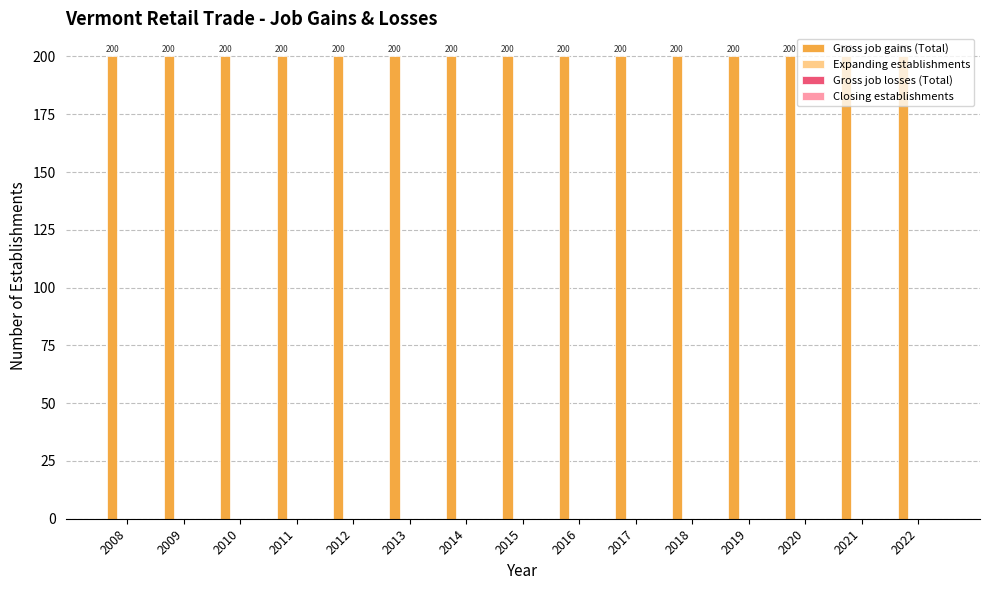

Reading left to right, transcribe all the data shown in this chart.

Gross job gains (Total): 2008=200	2009=200	2010=200	2011=200	2012=200	2013=200	2014=200	2015=200	2016=200	2017=200	2018=200	2019=200	2020=200	2021=200	2022=200
Expanding establishments: 2008=0	2009=0	2010=0	2011=0	2012=0	2013=0	2014=0	2015=0	2016=0	2017=0	2018=0	2019=0	2020=0	2021=0	2022=0
Gross job losses (Total): 2008=0	2009=0	2010=0	2011=0	2012=0	2013=0	2014=0	2015=0	2016=0	2017=0	2018=0	2019=0	2020=0	2021=0	2022=0
Closing establishments: 2008=0	2009=0	2010=0	2011=0	2012=0	2013=0	2014=0	2015=0	2016=0	2017=0	2018=0	2019=0	2020=0	2021=0	2022=0